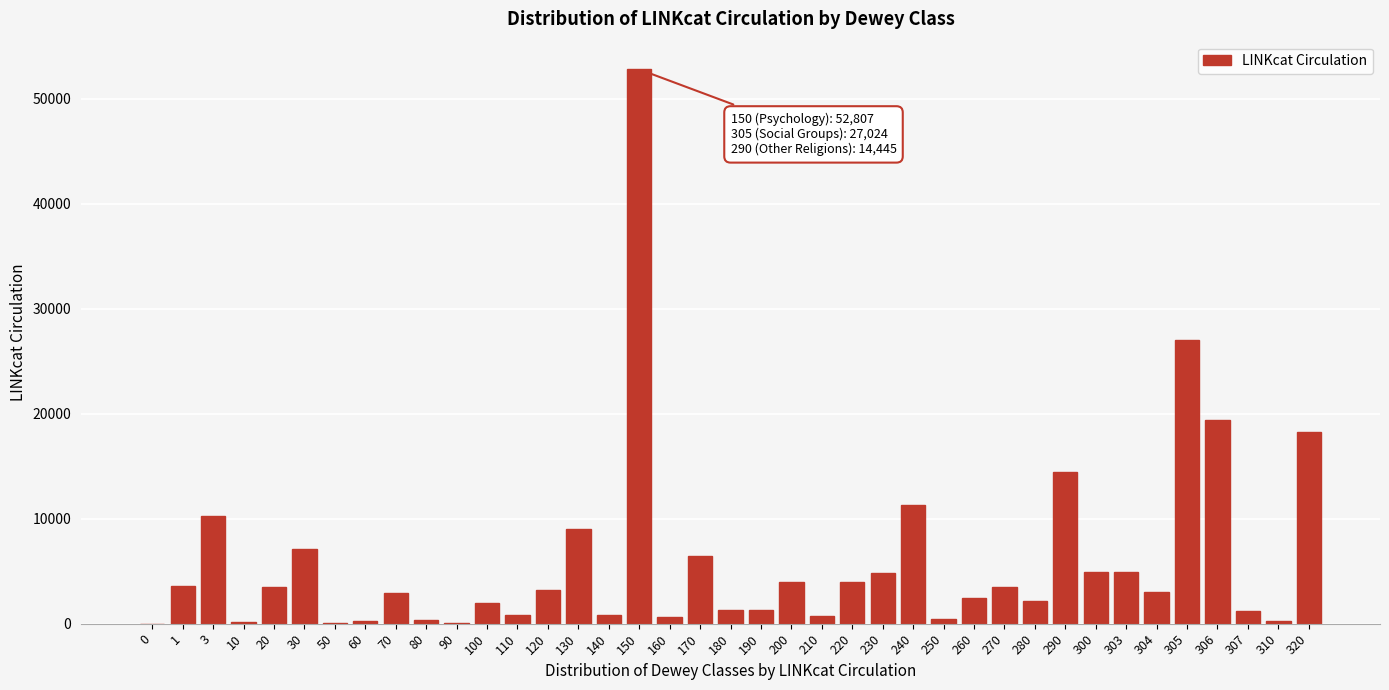

What is the sum of all values?

233473